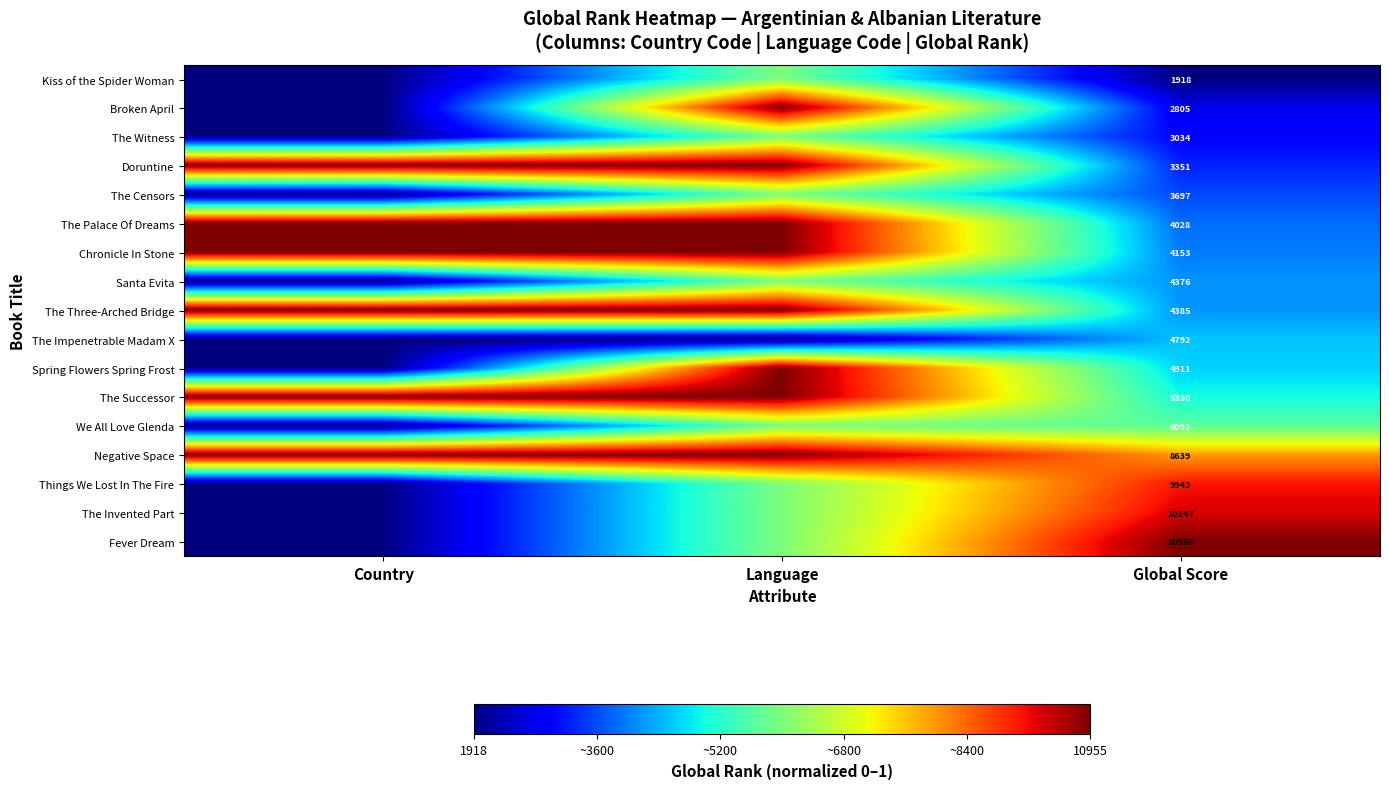

Which label corresponds to the smallest value in the chart?

Country